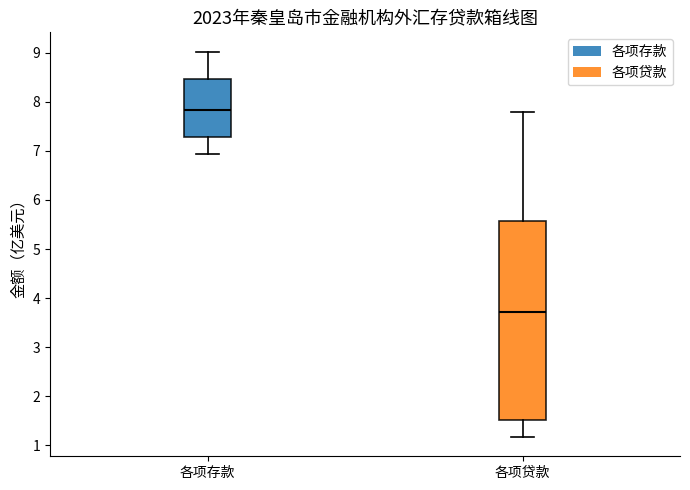

Where does the upper whisker of the box for 各项贷款 end on the y-axis? The values are not printed on the chart, so give them approximately, as read against the axis.

7.8